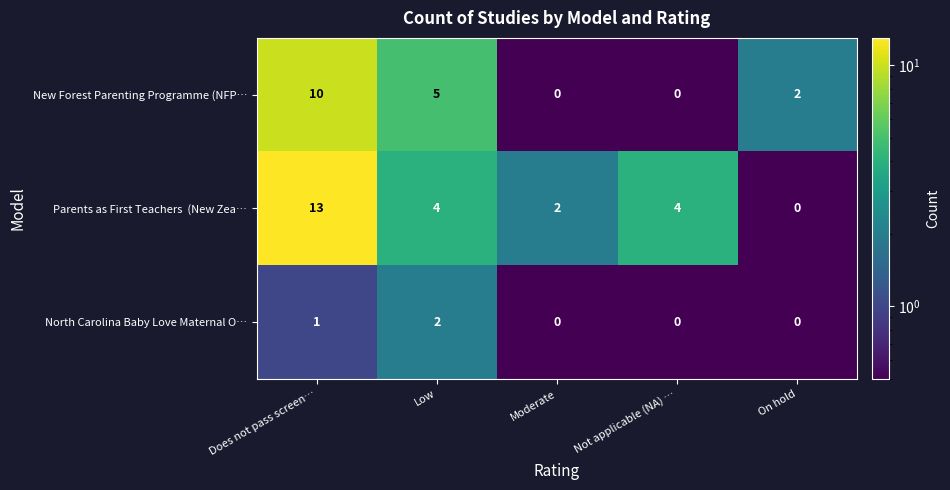

What is the total value across all series at Does not pass screen…?

24